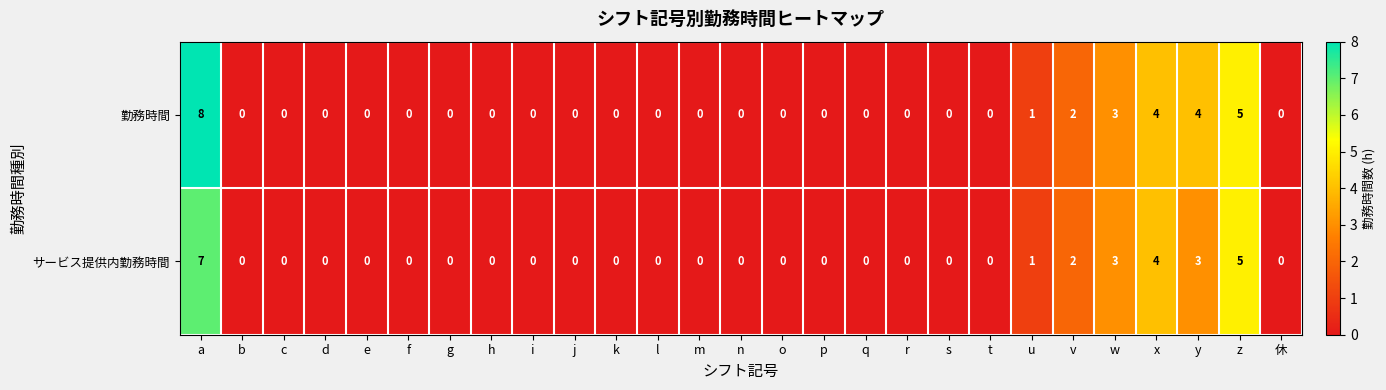

How many distinct data groups are displayed?

2